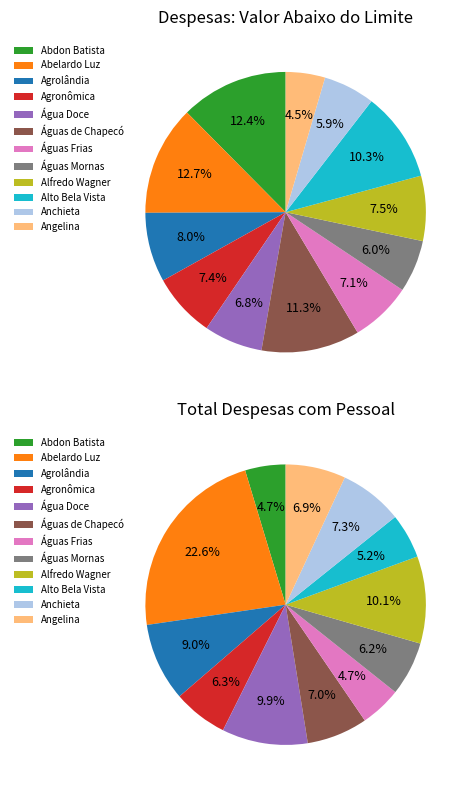

The Águas de Chapecó slice represents 7% of the pie. True or false?

True